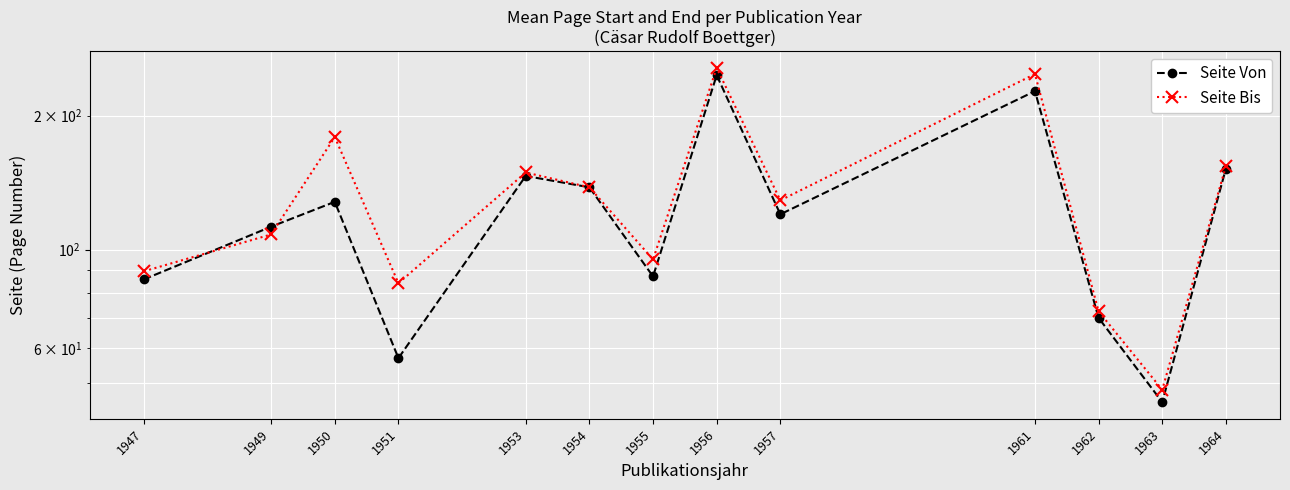

List the series in order of their overall mean, lowest first.

Seite Von, Seite Bis